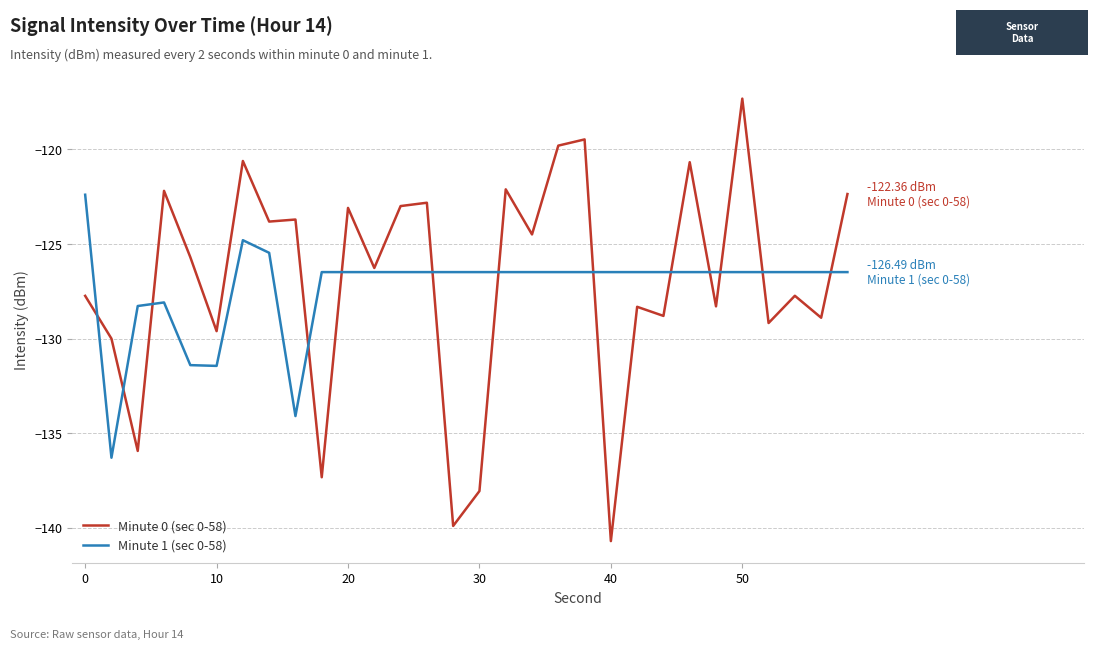

Which series has the largest range (max minus min)?

Minute 0 (sec 0-58)